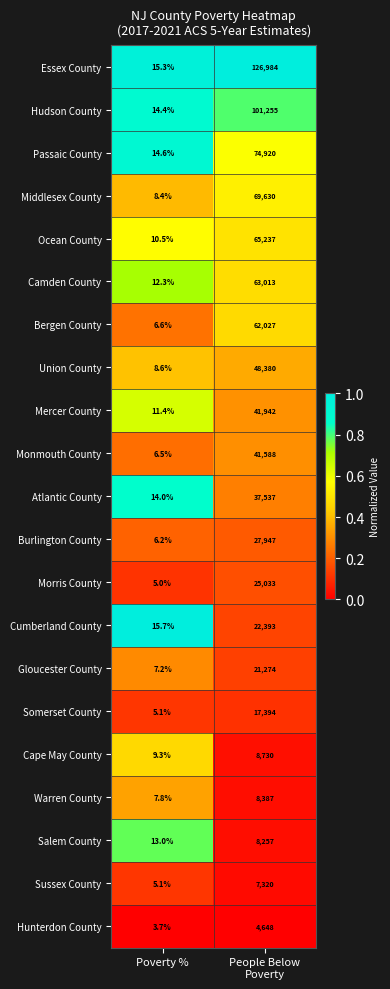

List the series in order of their peak value, highest first.

Essex County, Hudson County, Passaic County, Middlesex County, Ocean County, Camden County, Bergen County, Union County, Mercer County, Monmouth County, Atlantic County, Burlington County, Morris County, Cumberland County, Gloucester County, Somerset County, Cape May County, Warren County, Salem County, Sussex County, Hunterdon County